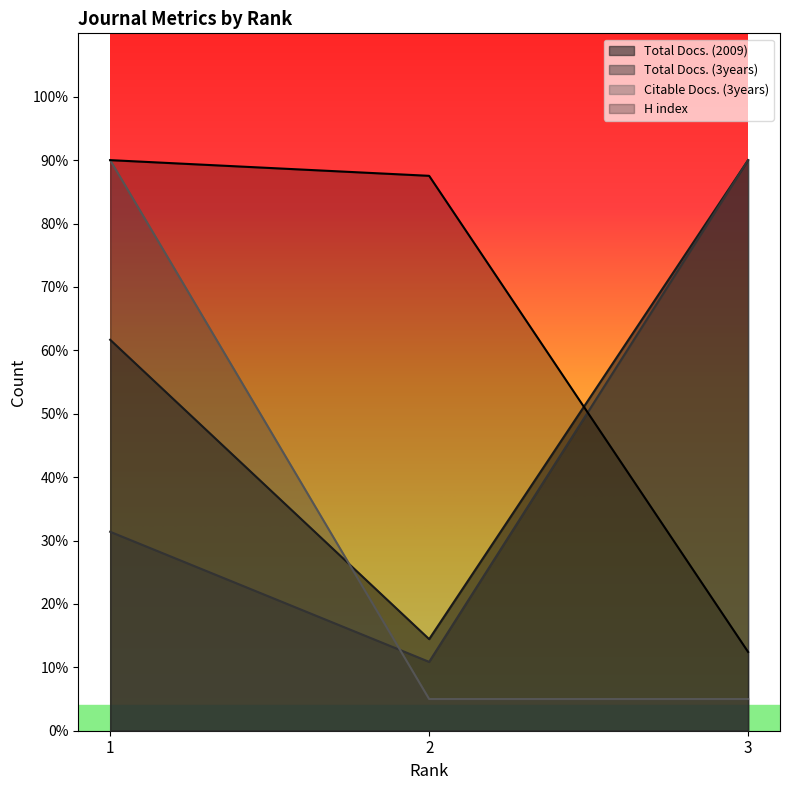

The Total Docs. (3years) series shows 10.9 at 2. True or false?

True